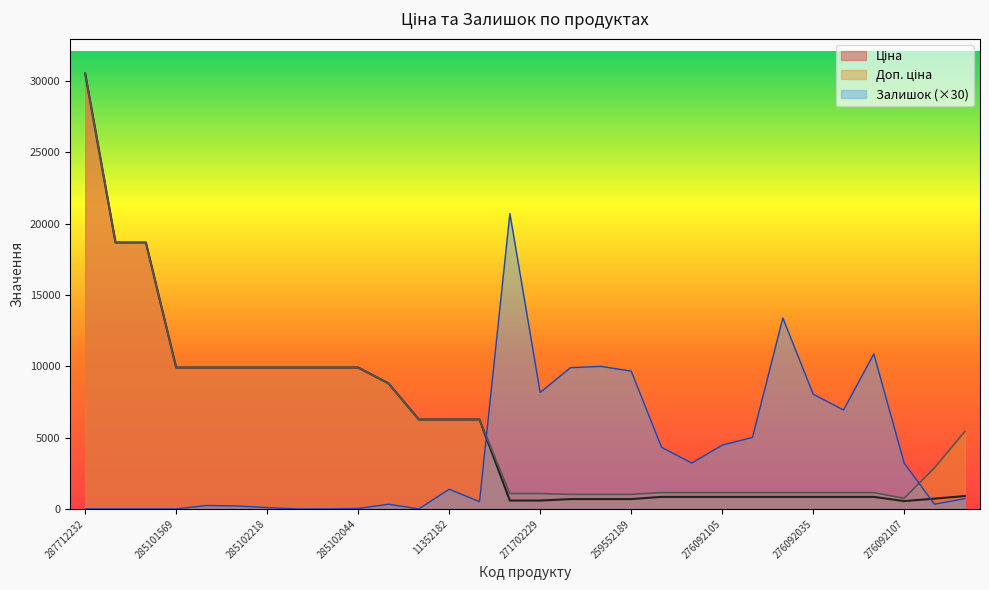

How many categories are shown in the chart?

30